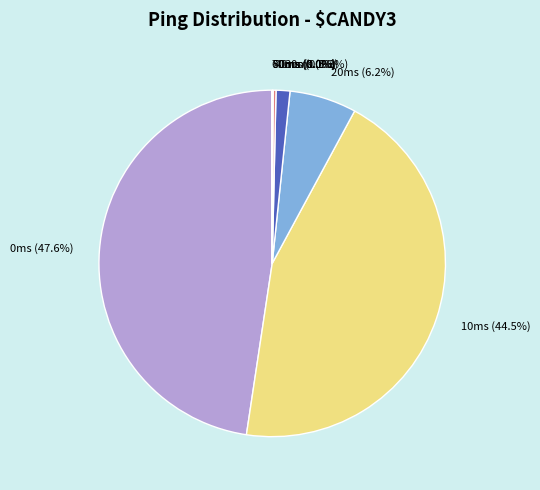

What is the largest slice in the pie chart?

0ms